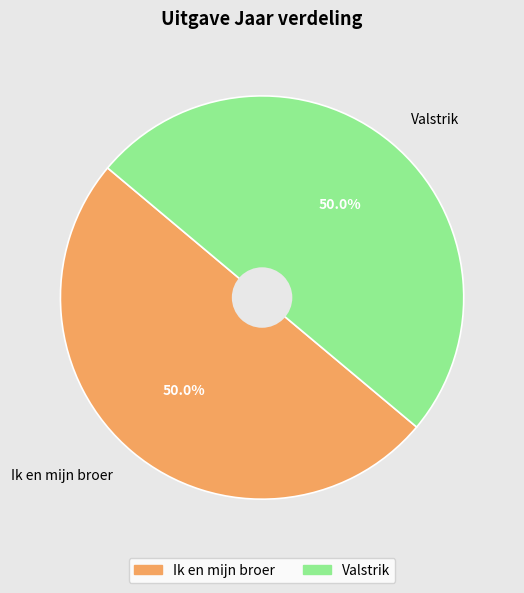

Approximately how many times larger is the value at Valstrik compared to Ik en mijn broer?

1.0